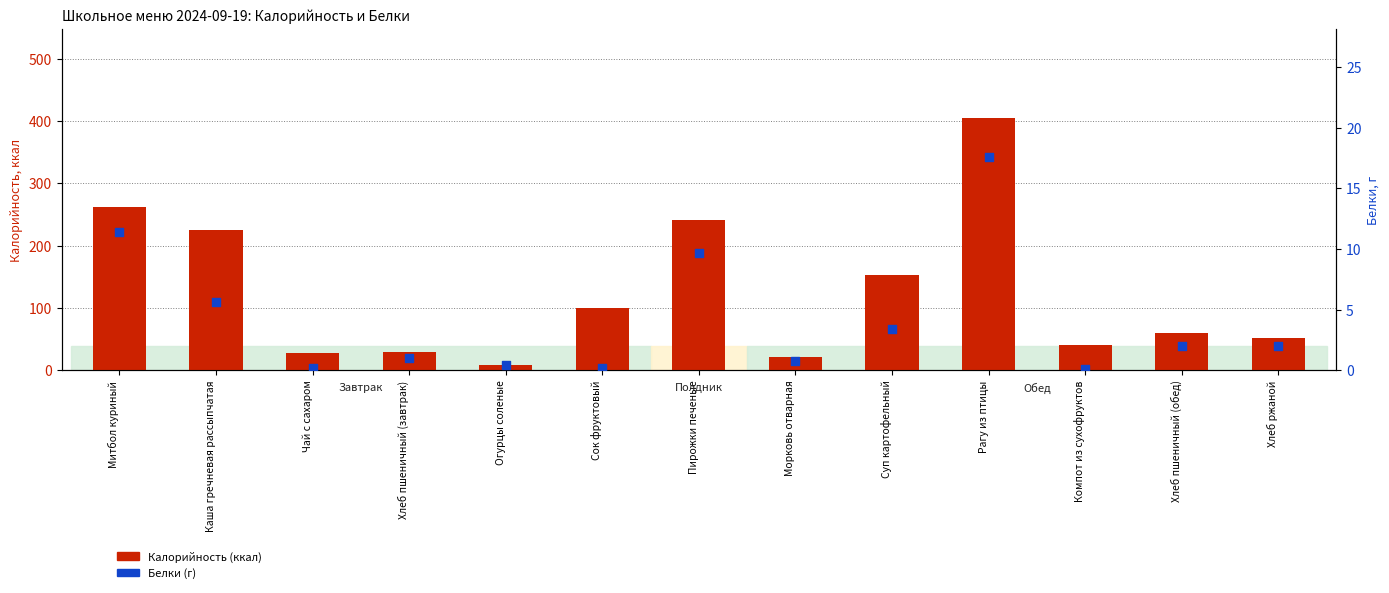

At how many categories does at least one series exceed 397?

1